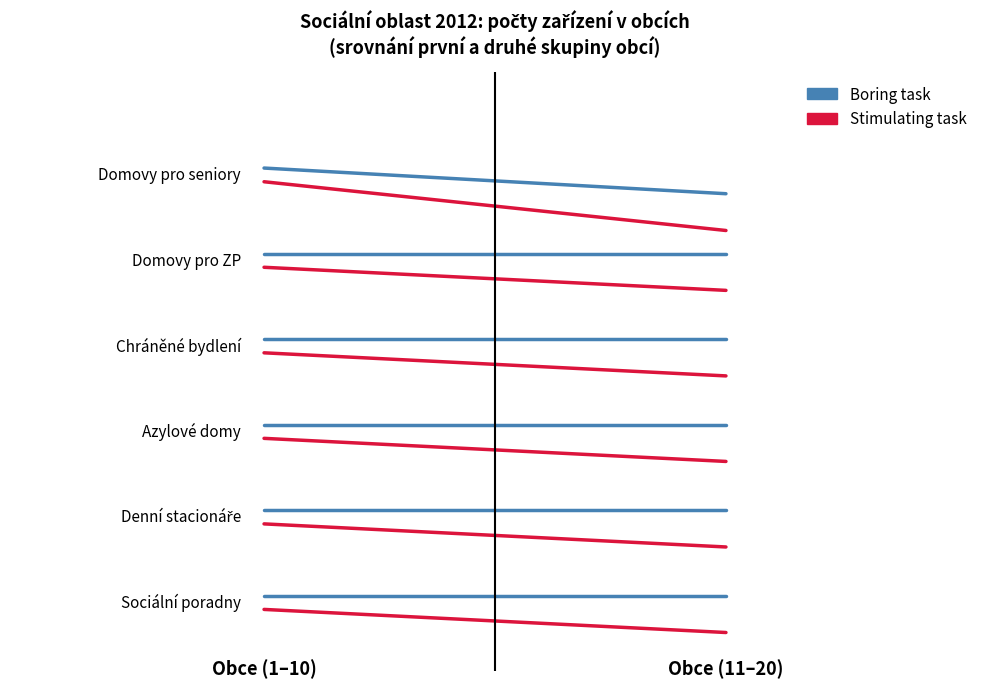

How many Boring task values are between 4 and 5?

1